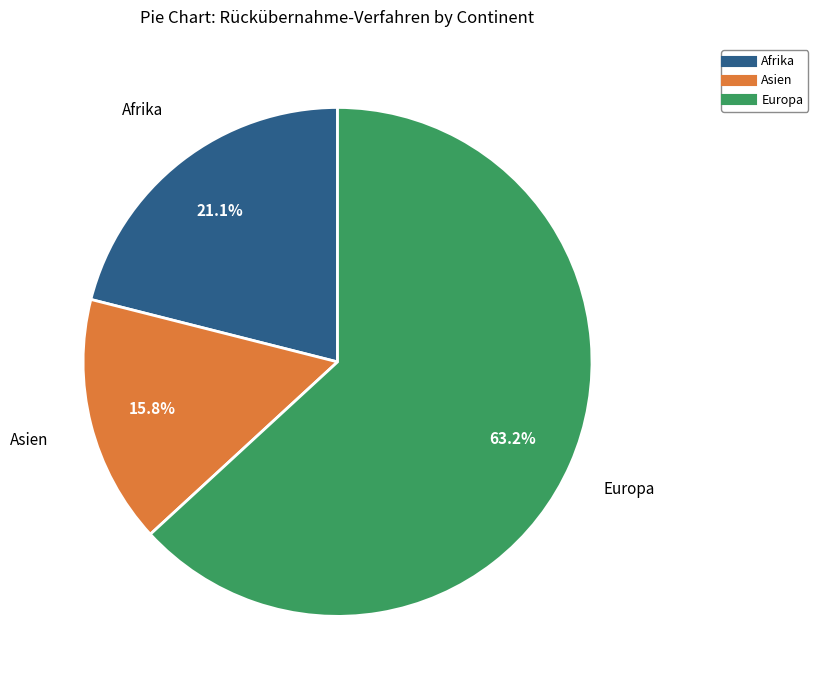

What percentage is the Asien slice, to the nearest percent?

16%